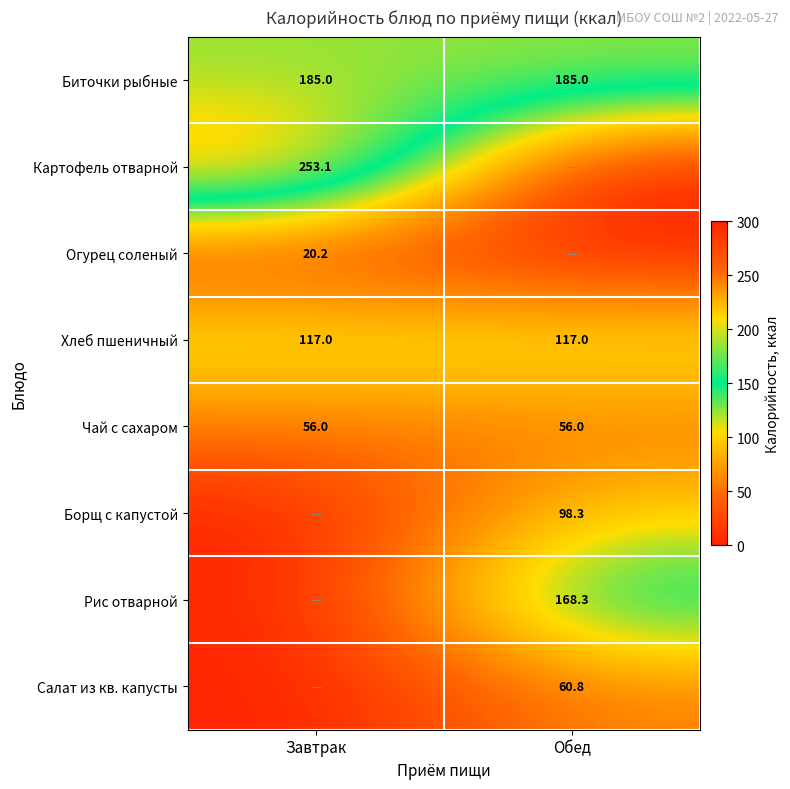

True or false: Чай с сахаром has a value of 56.0 at Завтрак.

True